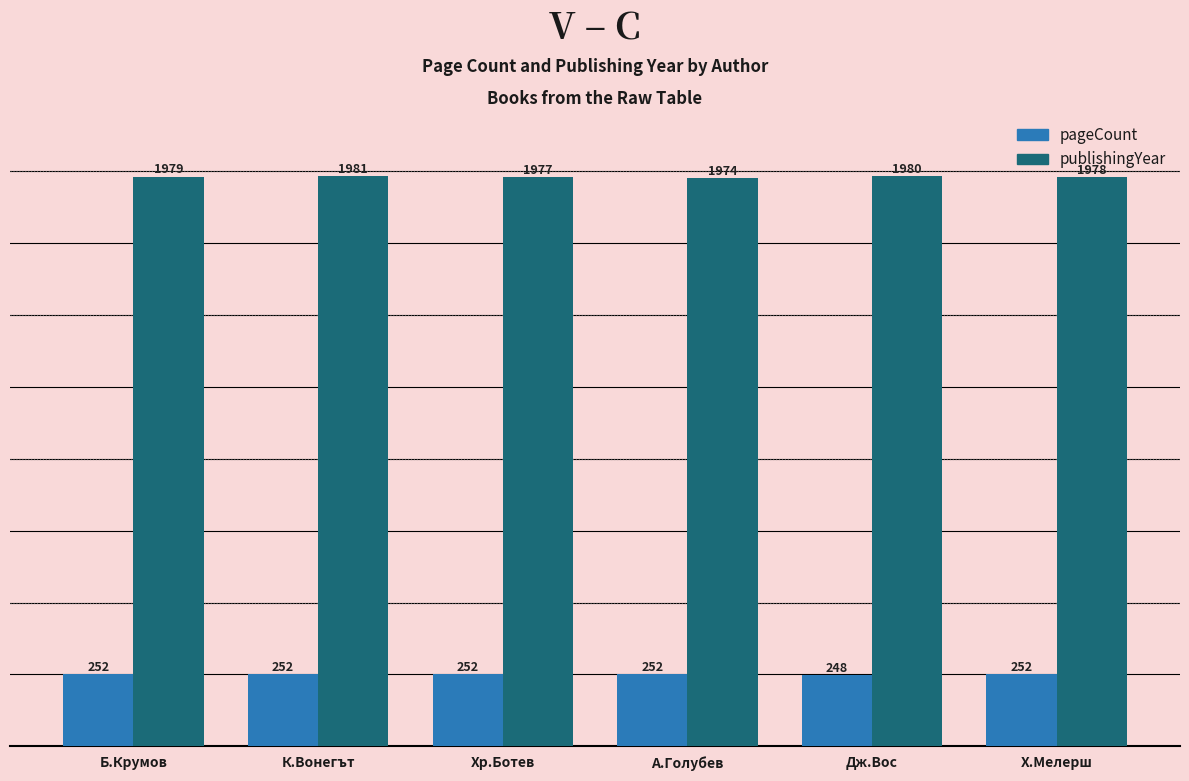

Which label corresponds to the smallest value in the chart?

Дж.Вос